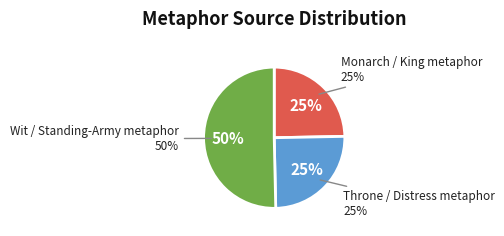

Is the sum of Throne / Distress metaphor and Monarch / King metaphor greater than half?

No